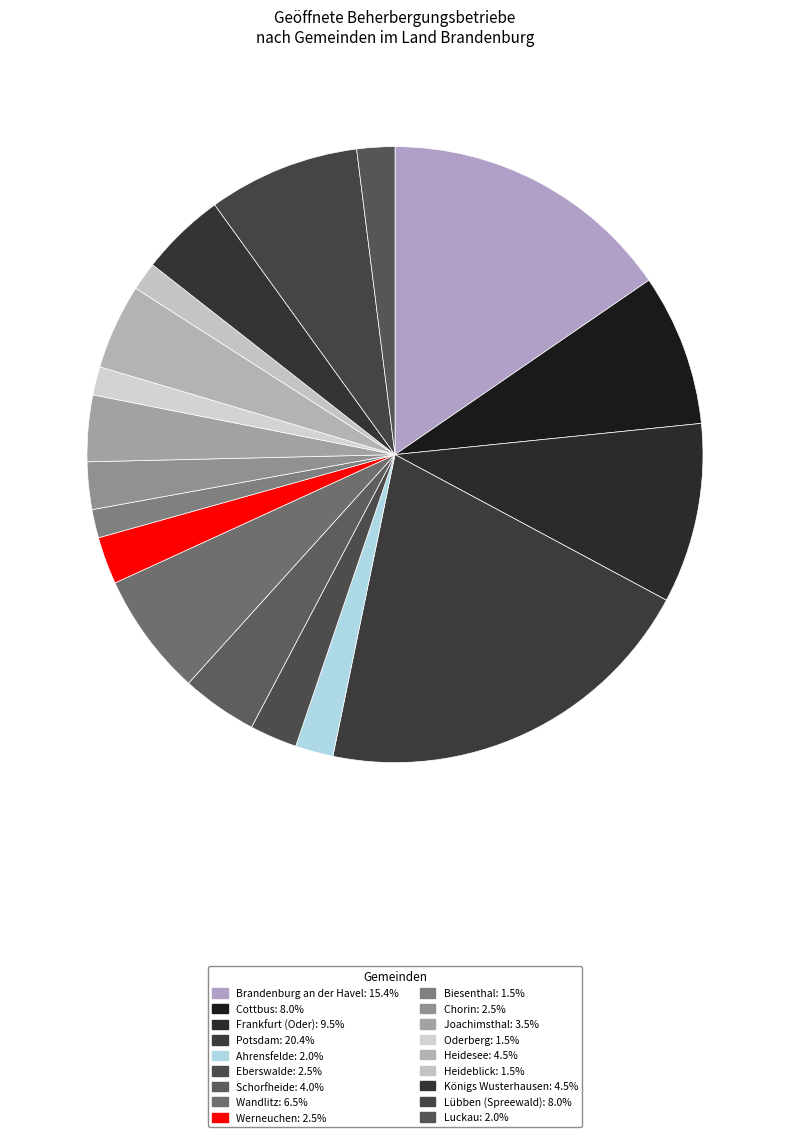

How many slices are in this pie chart?

18